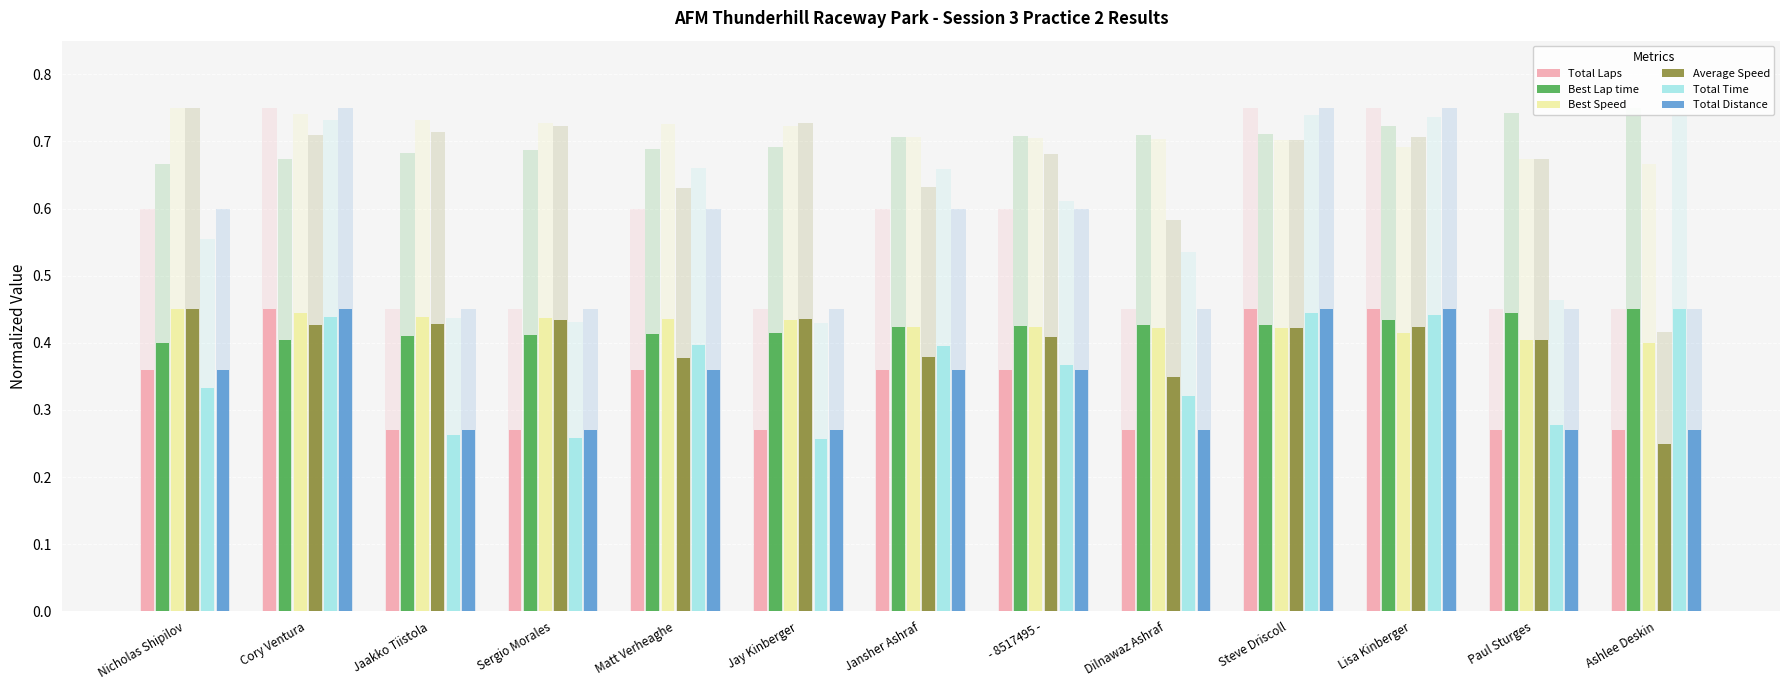

What is the difference between the maximum and minimum values in the Best Lap time series?

0.1